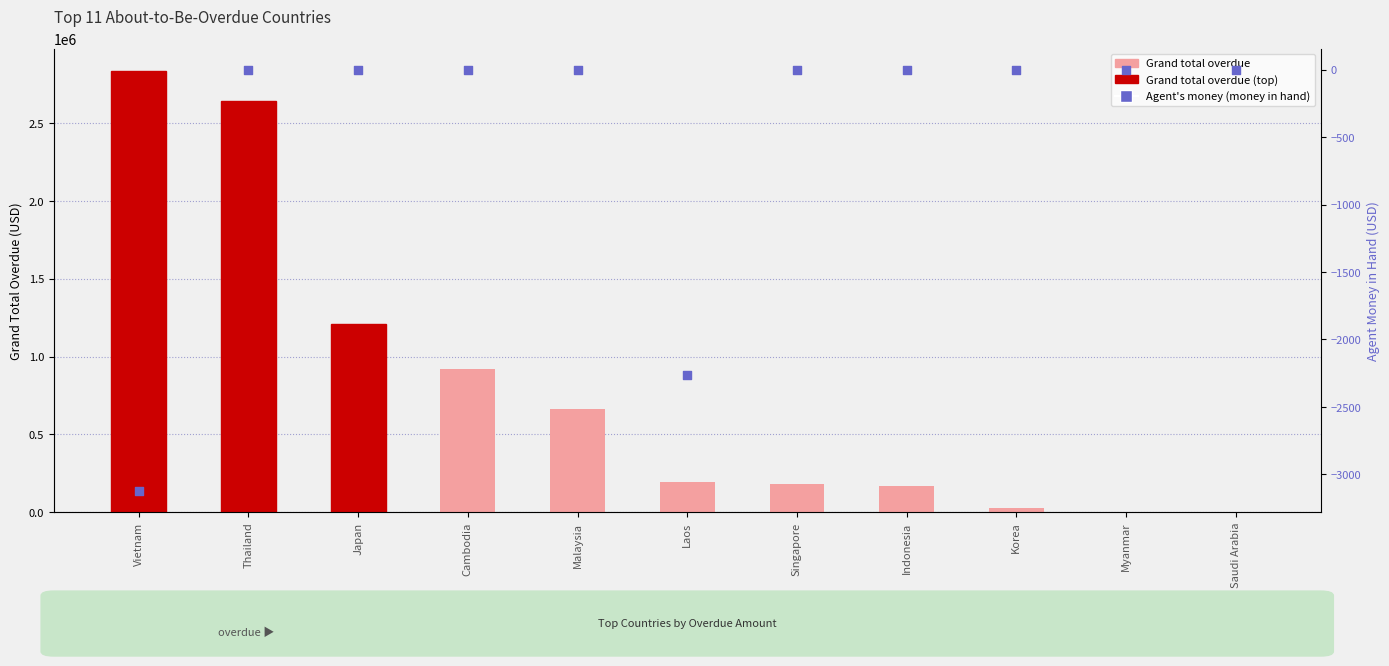

Which series has the widest spread of Y values?

Grand total overdue